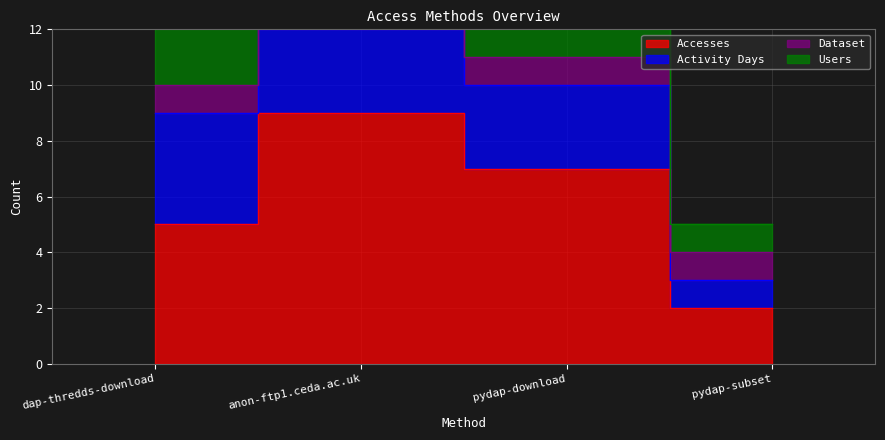

What position from the left is pydap-subset?

4